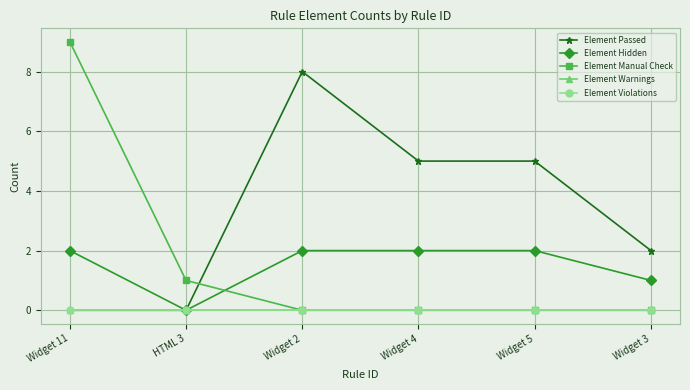

At which category does the chart reach its peak across all series?

Widget 11